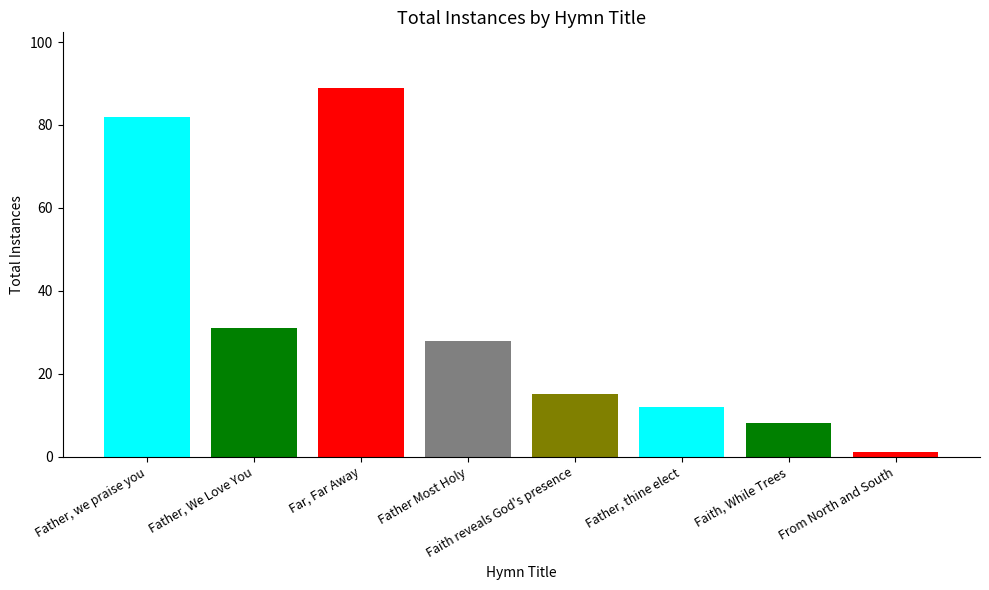

The value at From North and South is 1. True or false?

True